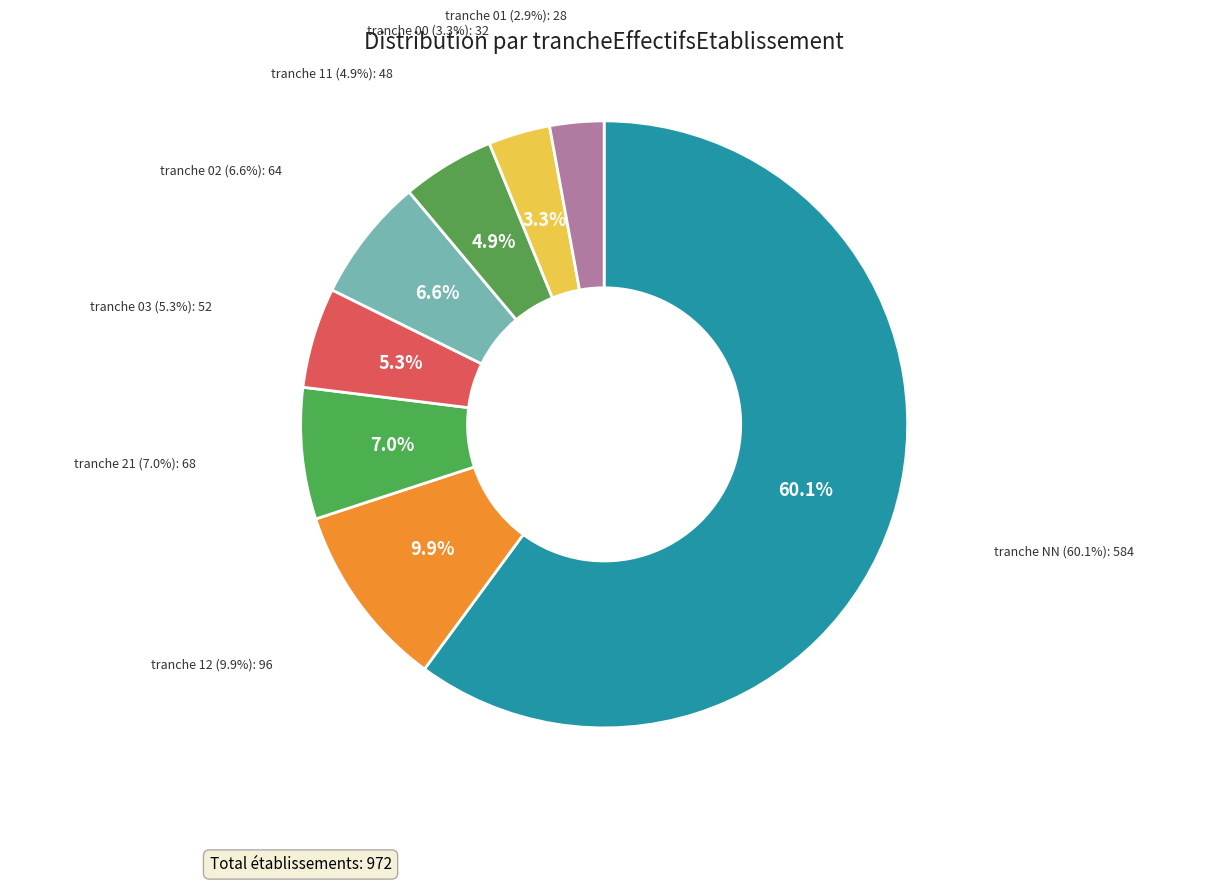

Which category has the smallest portion of the pie?

01